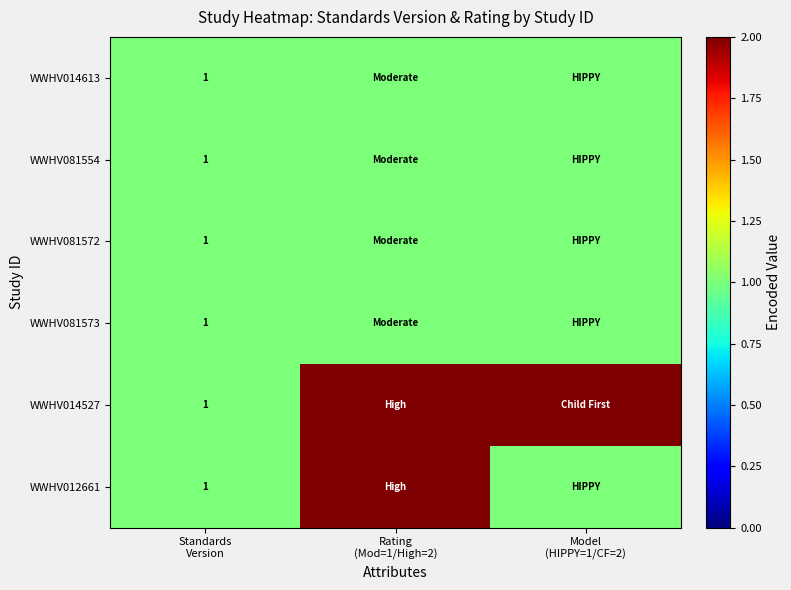

What value does the WWHV081554 series have at Standards Version?

1